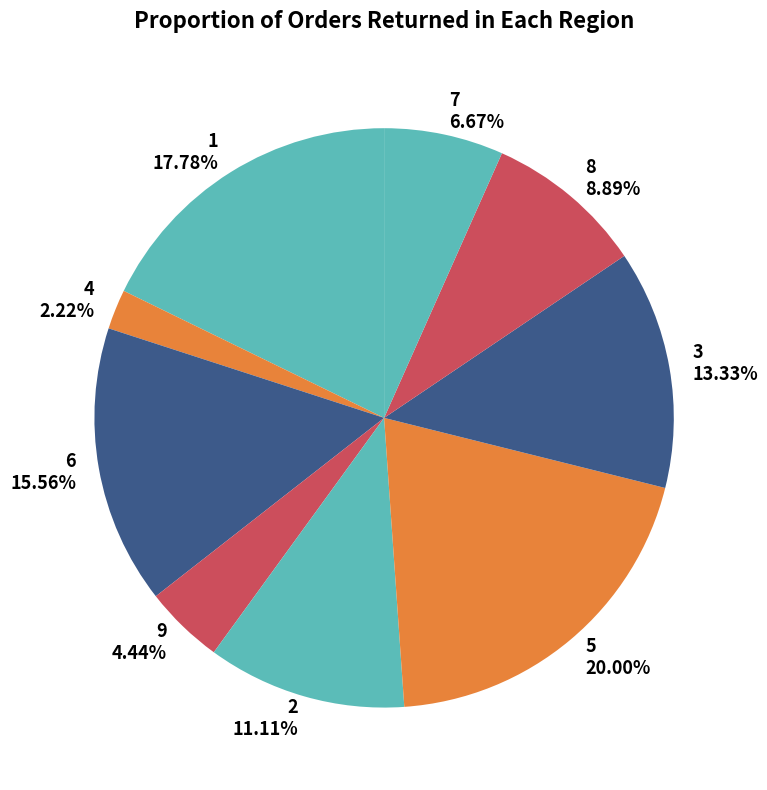

To the nearest percent, what is the difference between the 2 and 9 slice percentages?

7%